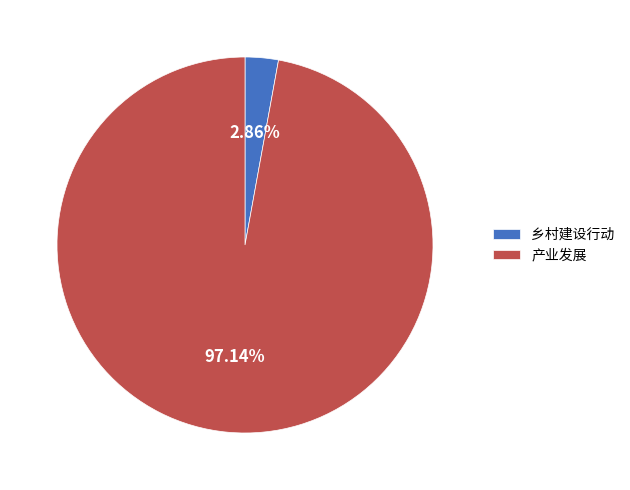

To the nearest percent, what is the combined percentage of 产业发展 and 乡村建设行动?

100%